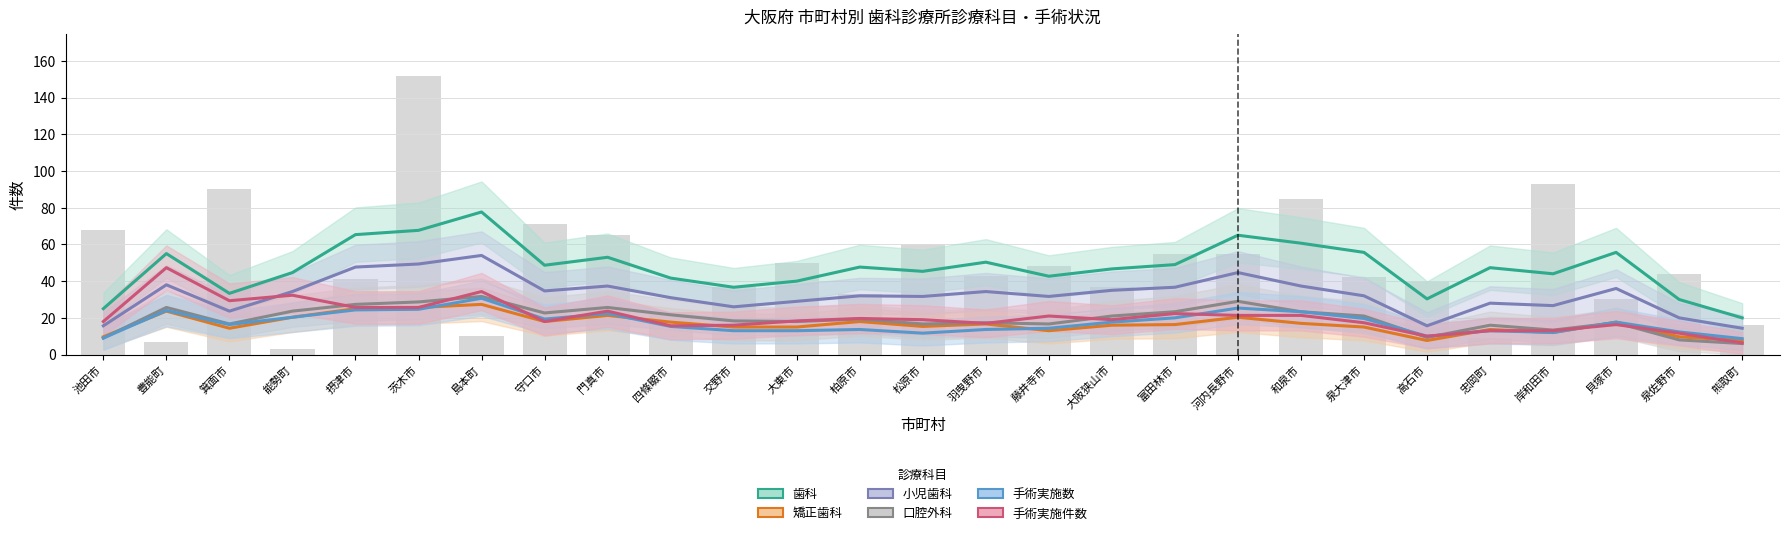

The 歯科 series shows 55.0 at 豊能町. True or false?

True